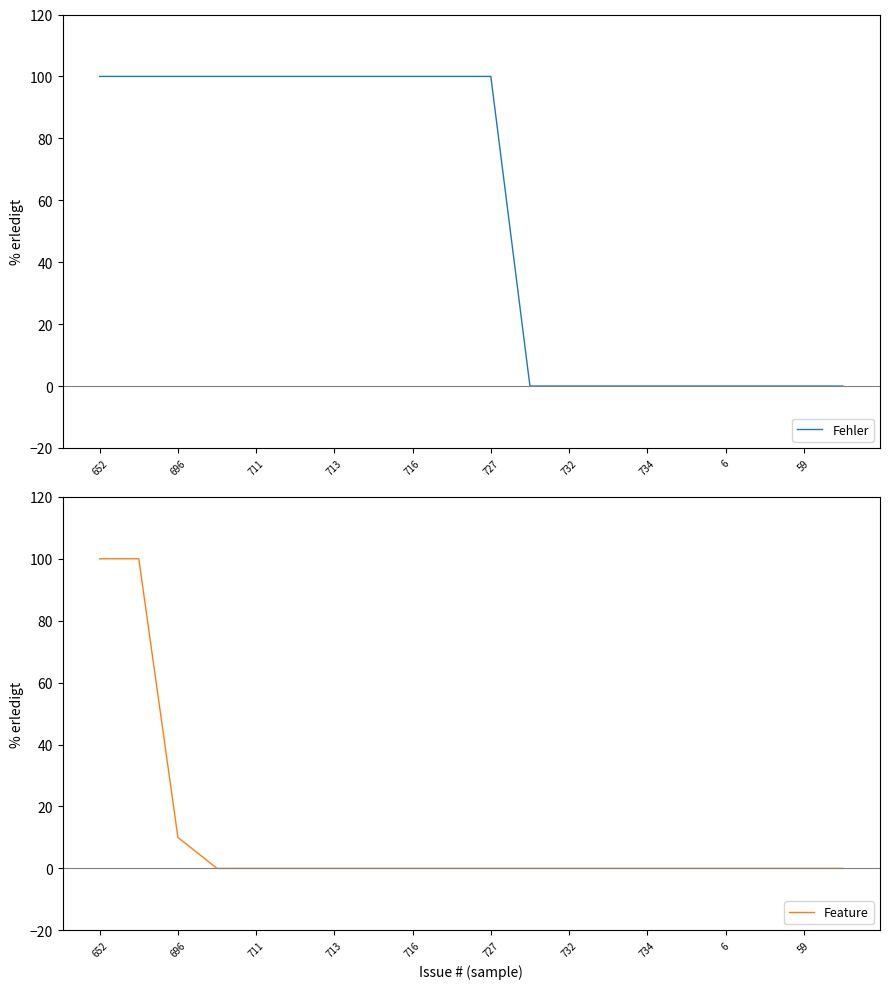

Reading left to right, extract all data points from this chart.

Fehler: 100	100	100	100	100	100	100	100	100	100	100	0	0	0	0	0	0	0	0	0
Feature: 100	100	10	0	0	0	0	0	0	0	0	0	0	0	0	0	0	0	0	0